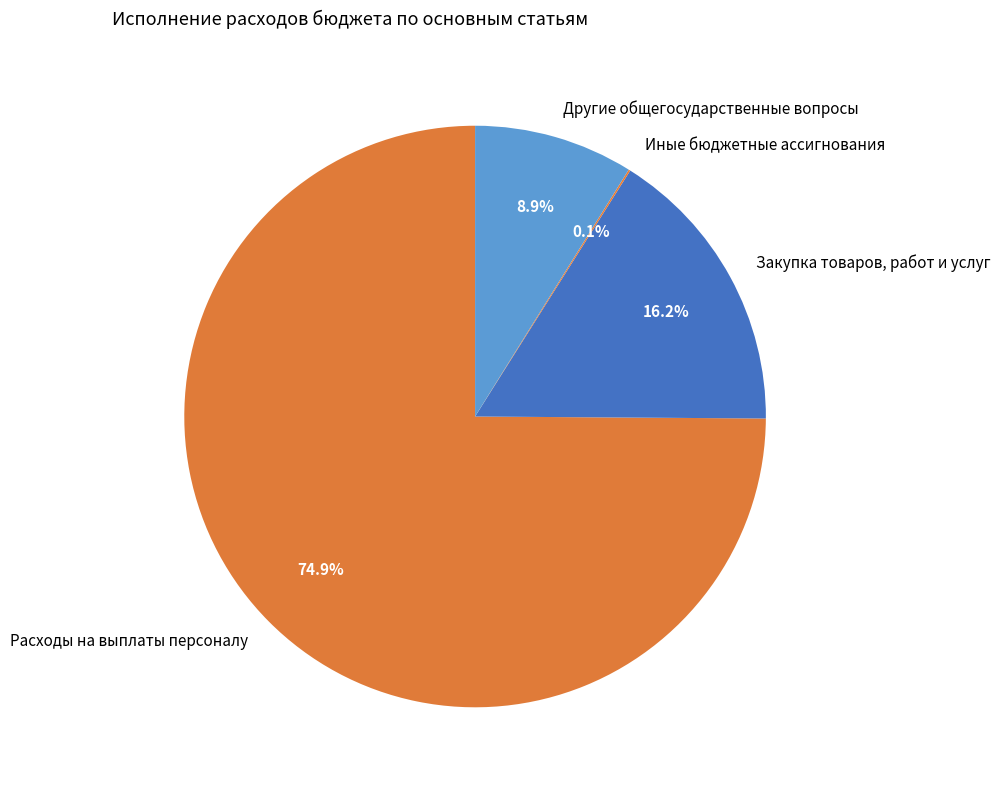

Is Расходы на выплаты персоналу the majority of the pie?

Yes